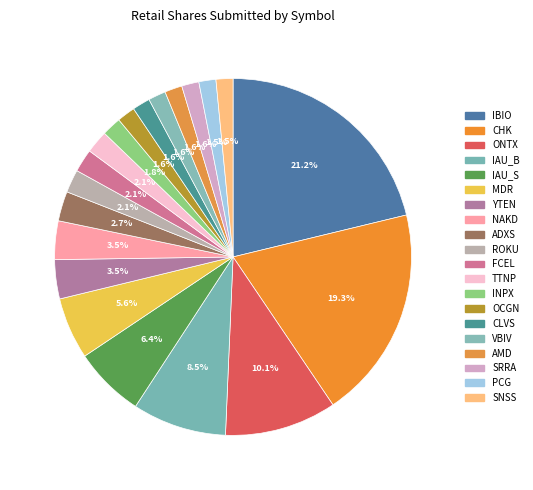

How many segments does this pie chart have?

20